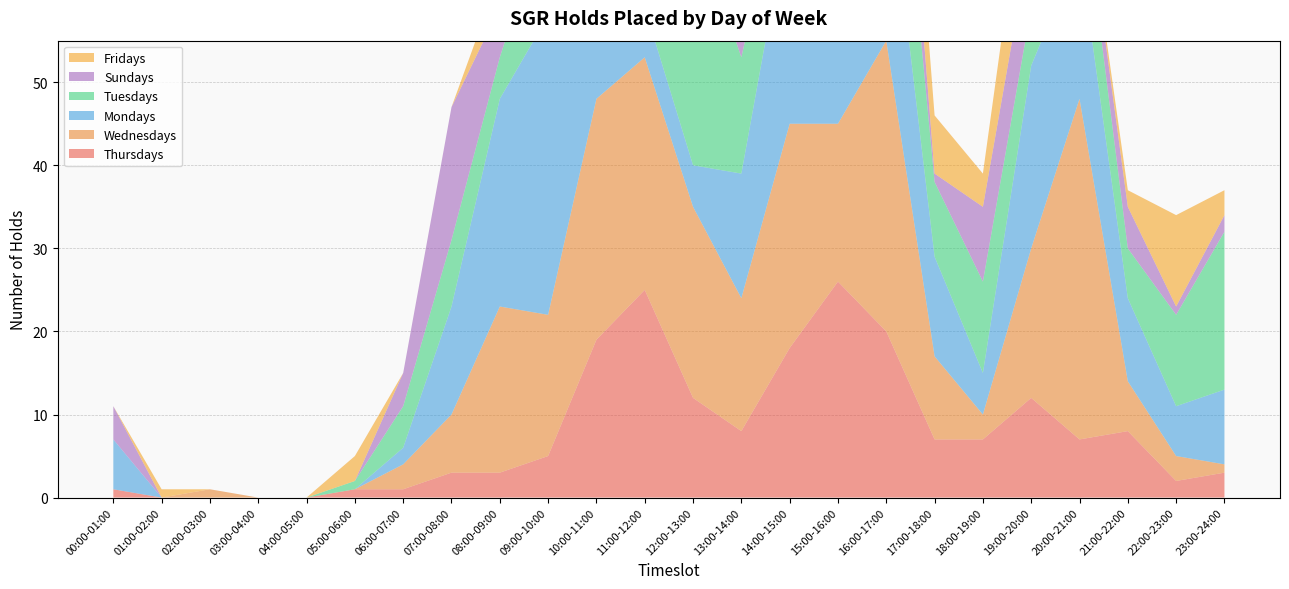

Reading left to right, list all the values displayed in this chart.

Thursdays: 00:00-01:00=1	01:00-02:00=0	02:00-03:00=0	03:00-04:00=0	04:00-05:00=0	05:00-06:00=1	06:00-07:00=1	07:00-08:00=3	08:00-09:00=3	09:00-10:00=5	10:00-11:00=19	11:00-12:00=25	12:00-13:00=12	13:00-14:00=8	14:00-15:00=18	15:00-16:00=26	16:00-17:00=20	17:00-18:00=7	18:00-19:00=7	19:00-20:00=12	20:00-21:00=7	21:00-22:00=8	22:00-23:00=2	23:00-24:00=3
Wednesdays: 00:00-01:00=0	01:00-02:00=0	02:00-03:00=1	03:00-04:00=0	04:00-05:00=0	05:00-06:00=0	06:00-07:00=3	07:00-08:00=7	08:00-09:00=20	09:00-10:00=17	10:00-11:00=29	11:00-12:00=28	12:00-13:00=23	13:00-14:00=16	14:00-15:00=27	15:00-16:00=19	16:00-17:00=35	17:00-18:00=10	18:00-19:00=3	19:00-20:00=18	20:00-21:00=41	21:00-22:00=6	22:00-23:00=3	23:00-24:00=1
Mondays: 00:00-01:00=6	01:00-02:00=0	02:00-03:00=0	03:00-04:00=0	04:00-05:00=0	05:00-06:00=0	06:00-07:00=2	07:00-08:00=13	08:00-09:00=25	09:00-10:00=36	10:00-11:00=21	11:00-12:00=6	12:00-13:00=5	13:00-14:00=15	14:00-15:00=26	15:00-16:00=21	16:00-17:00=23	17:00-18:00=12	18:00-19:00=5	19:00-20:00=22	20:00-21:00=18	21:00-22:00=10	22:00-23:00=6	23:00-24:00=9
Tuesdays: 00:00-01:00=0	01:00-02:00=0	02:00-03:00=0	03:00-04:00=0	04:00-05:00=0	05:00-06:00=1	06:00-07:00=5	07:00-08:00=8	08:00-09:00=5	09:00-10:00=13	10:00-11:00=18	11:00-12:00=16	12:00-13:00=30	13:00-14:00=14	14:00-15:00=8	15:00-16:00=13	16:00-17:00=21	17:00-18:00=9	18:00-19:00=11	19:00-20:00=7	20:00-21:00=10	21:00-22:00=6	22:00-23:00=11	23:00-24:00=19
Sundays: 00:00-01:00=4	01:00-02:00=0	02:00-03:00=0	03:00-04:00=0	04:00-05:00=0	05:00-06:00=0	06:00-07:00=4	07:00-08:00=16	08:00-09:00=6	09:00-10:00=4	10:00-11:00=11	11:00-12:00=1	12:00-13:00=0	13:00-14:00=2	14:00-15:00=23	15:00-16:00=7	16:00-17:00=13	17:00-18:00=1	18:00-19:00=9	19:00-20:00=9	20:00-21:00=2	21:00-22:00=5	22:00-23:00=1	23:00-24:00=2
Fridays: 00:00-01:00=0	01:00-02:00=1	02:00-03:00=0	03:00-04:00=0	04:00-05:00=0	05:00-06:00=3	06:00-07:00=0	07:00-08:00=0	08:00-09:00=4	09:00-10:00=23	10:00-11:00=12	11:00-12:00=18	12:00-13:00=7	13:00-14:00=9	14:00-15:00=3	15:00-16:00=8	16:00-17:00=9	17:00-18:00=7	18:00-19:00=4	19:00-20:00=13	20:00-21:00=0	21:00-22:00=2	22:00-23:00=11	23:00-24:00=3